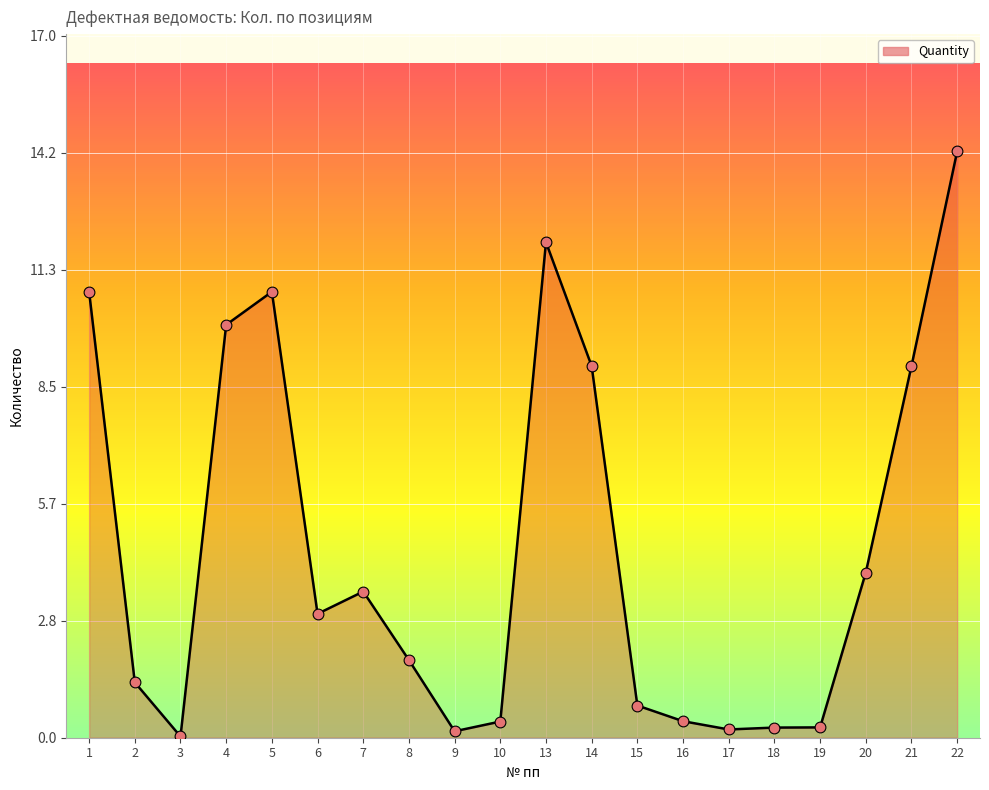

What is the change in value from 6 to 13?

+9.0